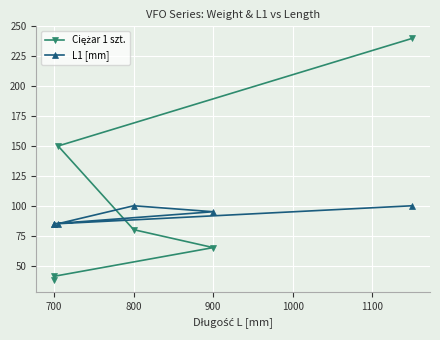

Rank the series by their average value, from lowest to highest.

L1 [mm], Ciężar 1 szt.